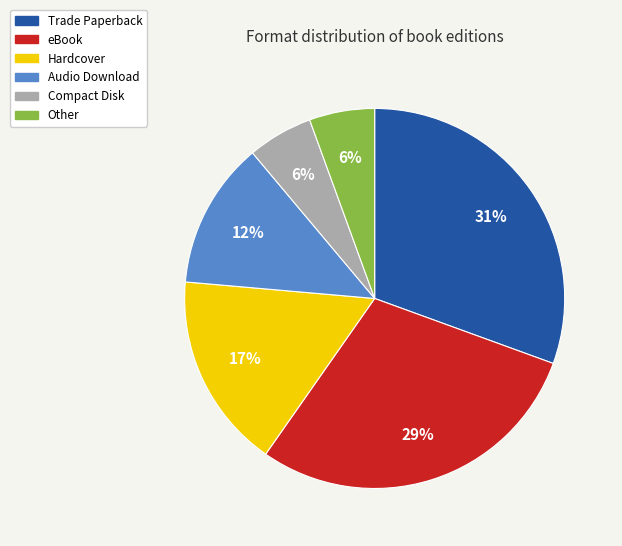

How many segments does this pie chart have?

6